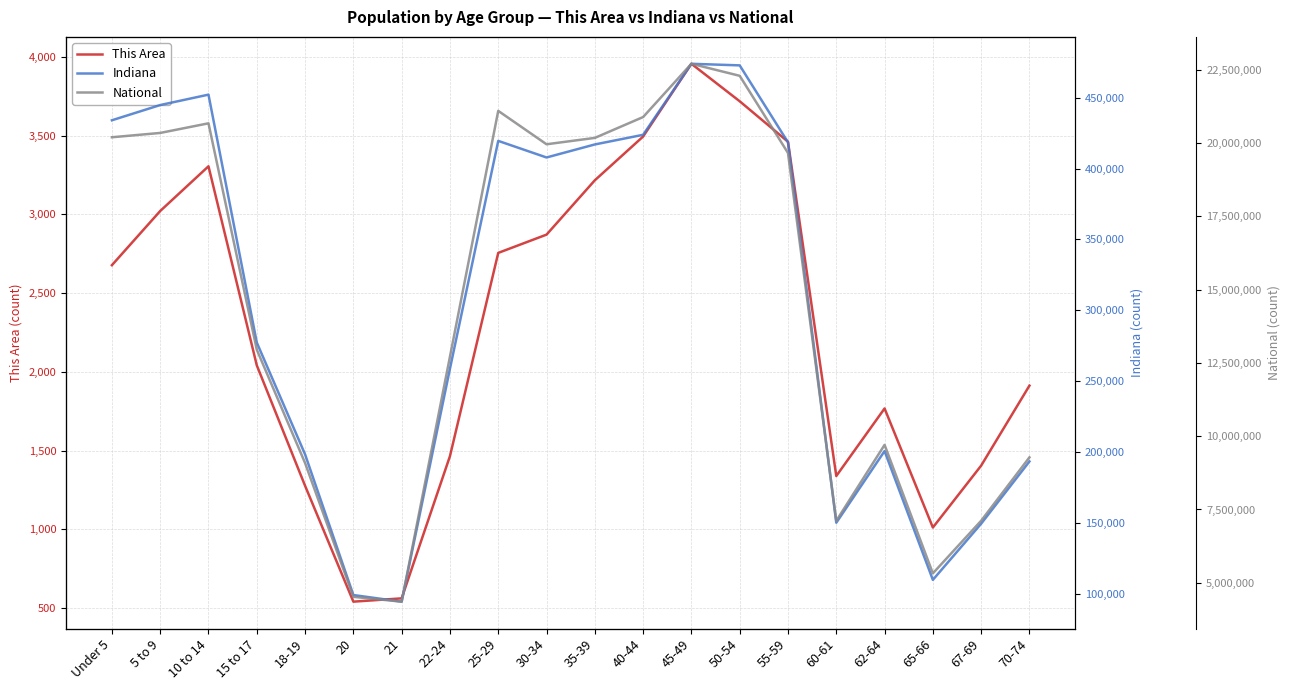

What is the difference between the National values at 62-64 and 5 to 9?

10644460